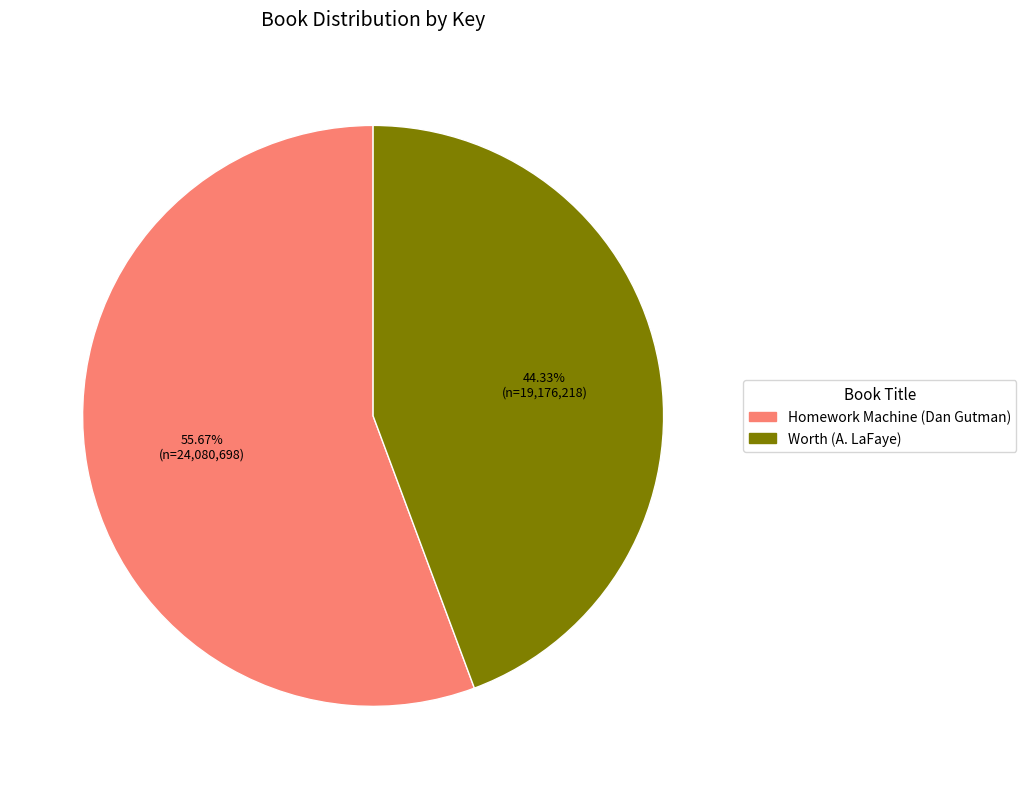

How many slices are in this pie chart?

2